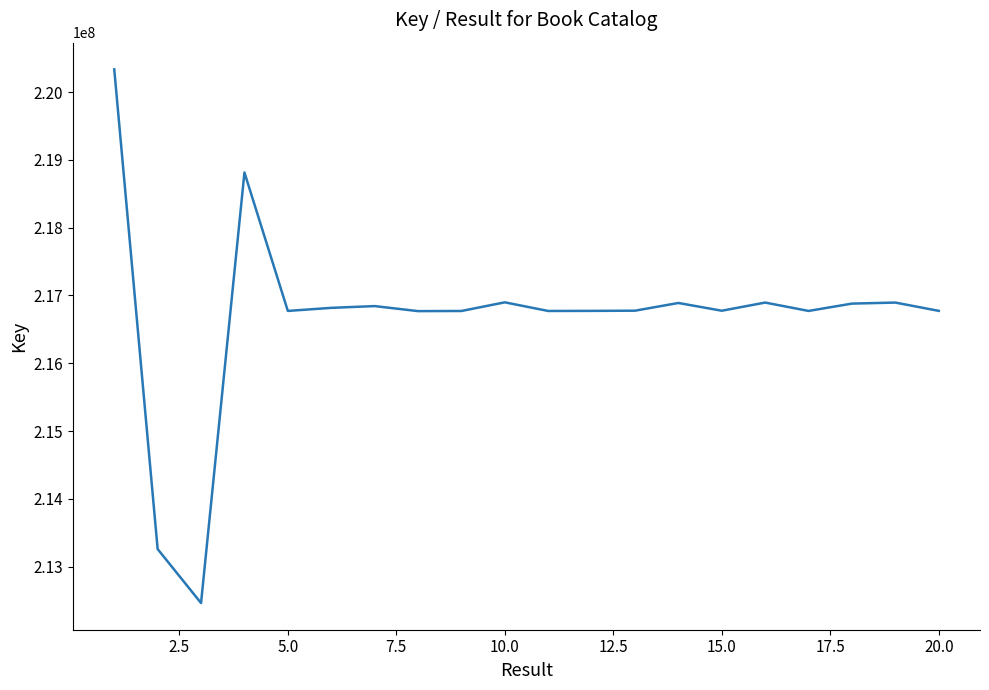

What is the smallest value displayed?

212465118